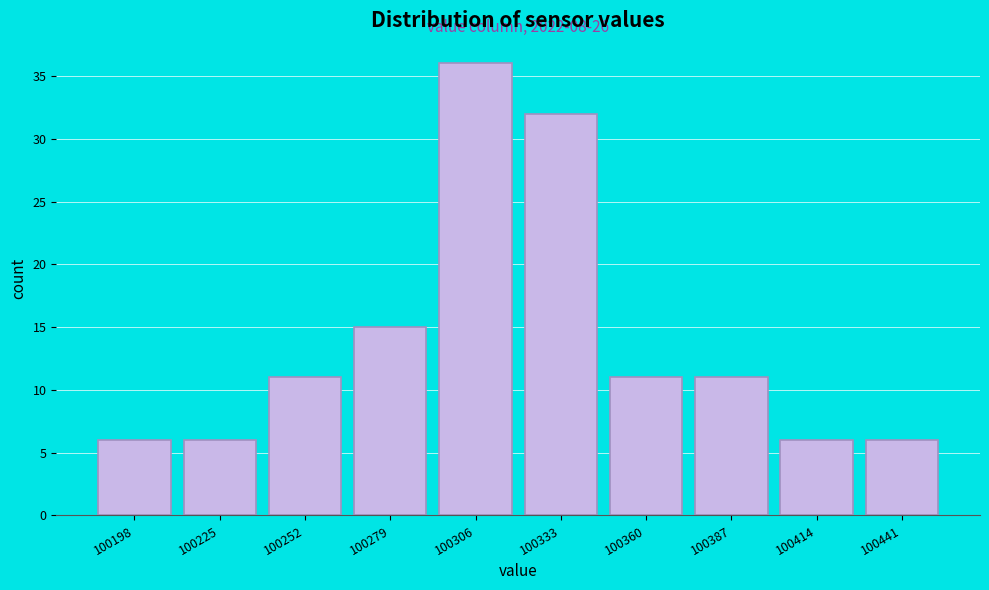

Reading left to right, list all the values displayed in this chart.

100198=6	100225=6	100252=11	100279=15	100306=36	100333=32	100360=11	100387=11	100414=6	100441=6